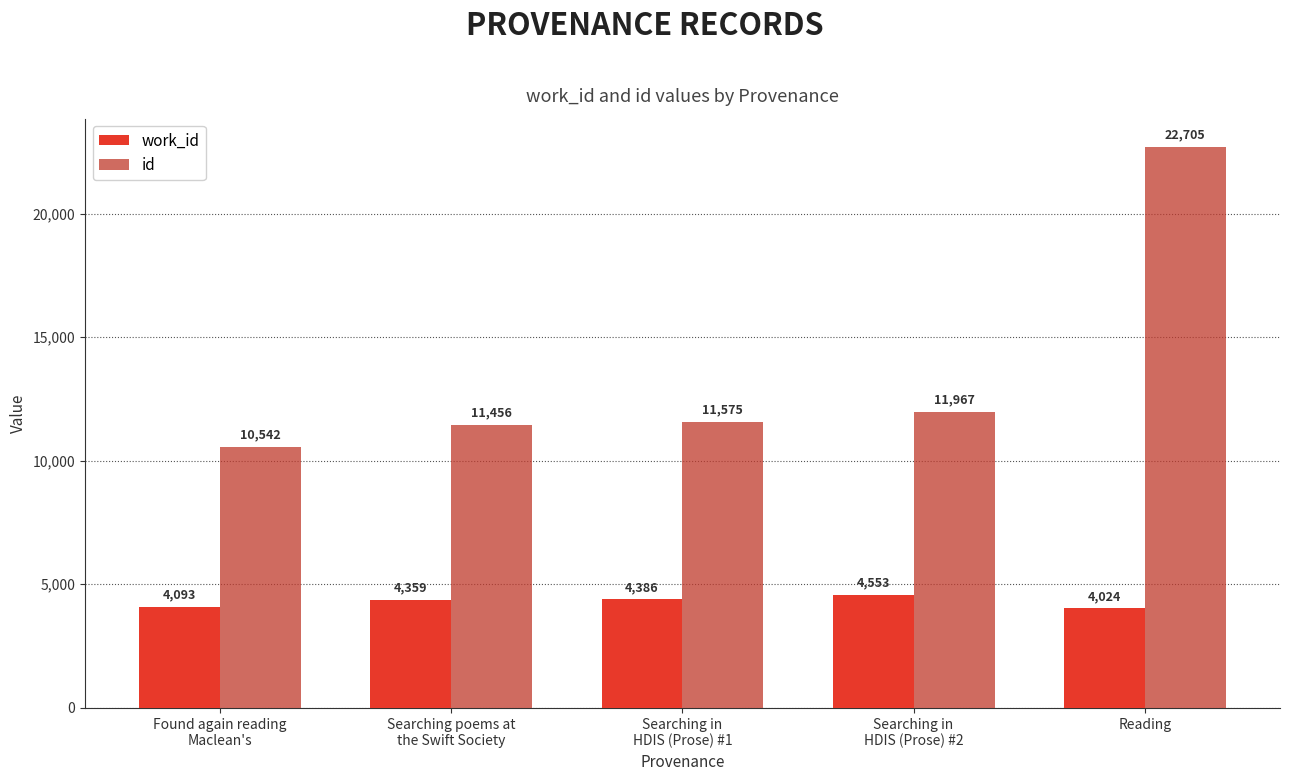

What is the sum of all work_id values?

21415